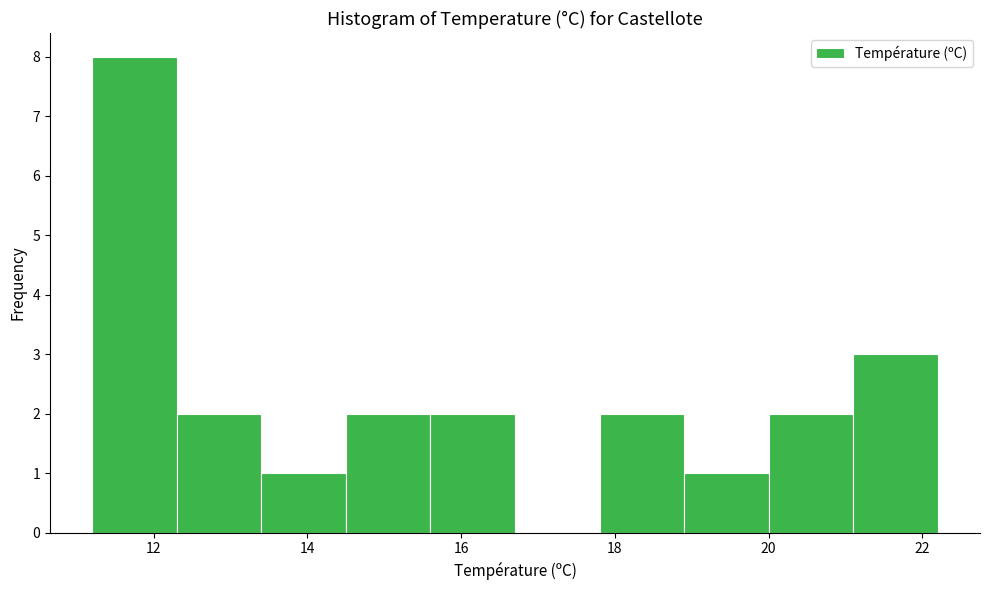

Reading left to right, transcribe this chart: for each bar, give the range it covers on the x-axis and its height. Neither the bar edges nor the heights are printed on the chart, so give them approximately, as read against the axes.

11.2 to 12.3: 8
12.3 to 13.4: 2
13.4 to 14.5: 1
14.5 to 15.6: 2
15.6 to 16.7: 2
16.7 to 17.8: 0
17.8 to 18.9: 2
18.9 to 20.0: 1
20.0 to 21.1: 2
21.1 to 22.2: 3